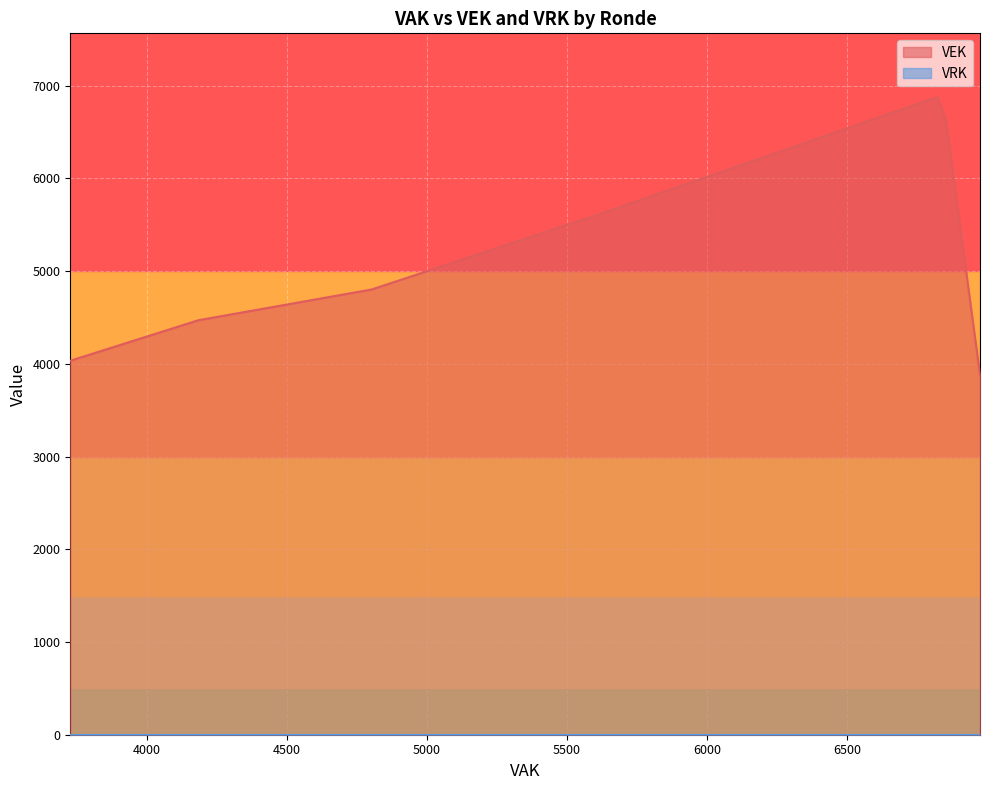

Rank the series by their maximum value, from highest to lowest.

VEK, VRK